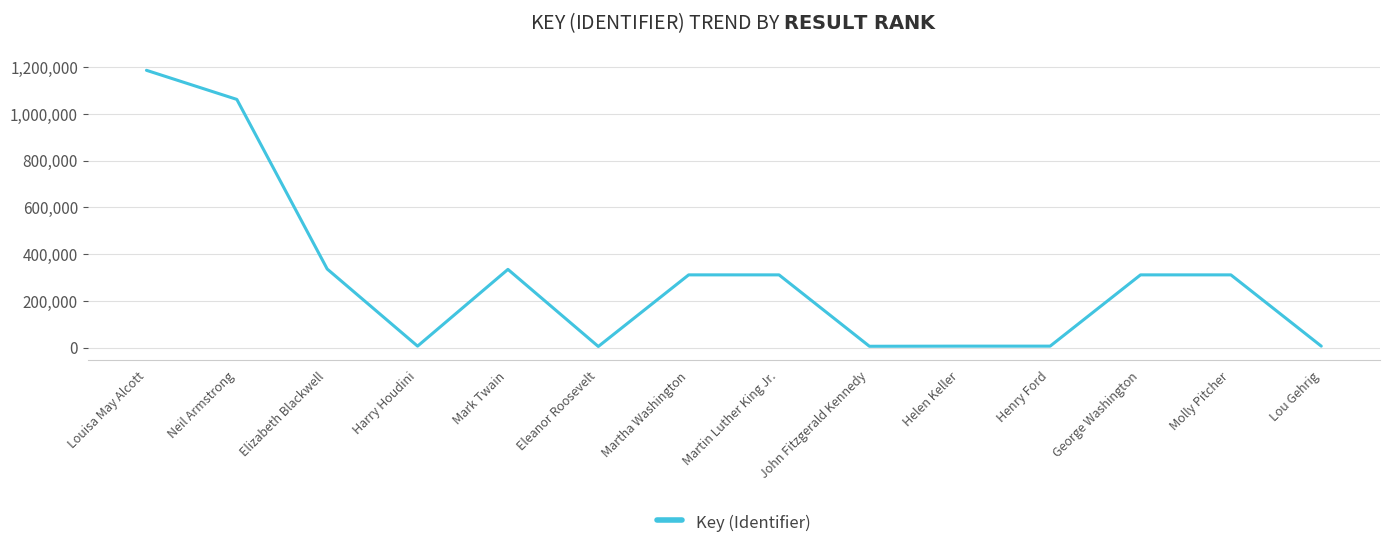

Where is the first local minimum?

Harry Houdini